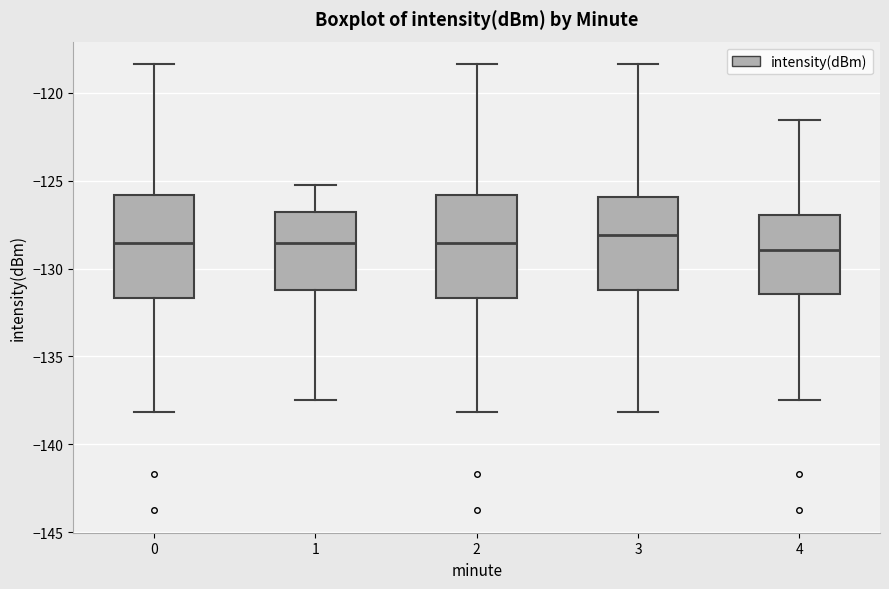

Reading left to right, read every box against the y-axis: the position of its median line, the range the box covers, and the ends of its whiskers. The values are not printed on the chart, so give them approximately, as read against the axis.

0: median -128.5, box -131.5 to -126.0, whiskers -138.0 to -118.5
1: median -128.5, box -131.0 to -127.0, whiskers -137.5 to -125.0
2: median -128.5, box -131.5 to -126.0, whiskers -138.0 to -118.5
3: median -128.0, box -131.0 to -126.0, whiskers -138.0 to -118.5
4: median -129.0, box -131.5 to -127.0, whiskers -137.5 to -121.5